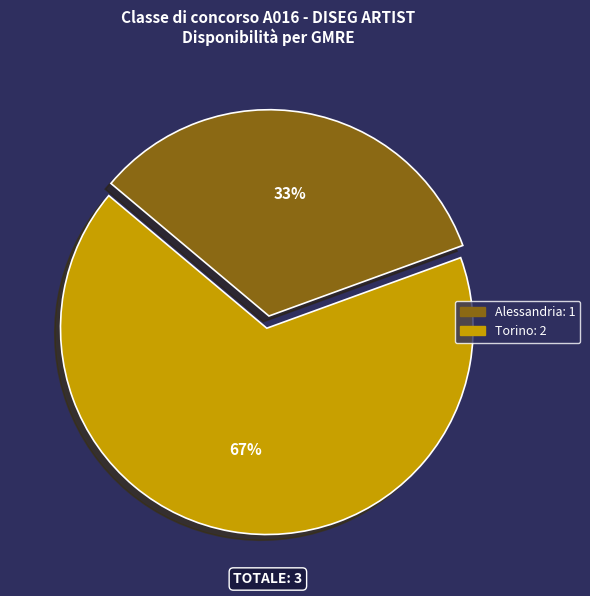

To the nearest percent, what portion does Alessandria represent?

33%